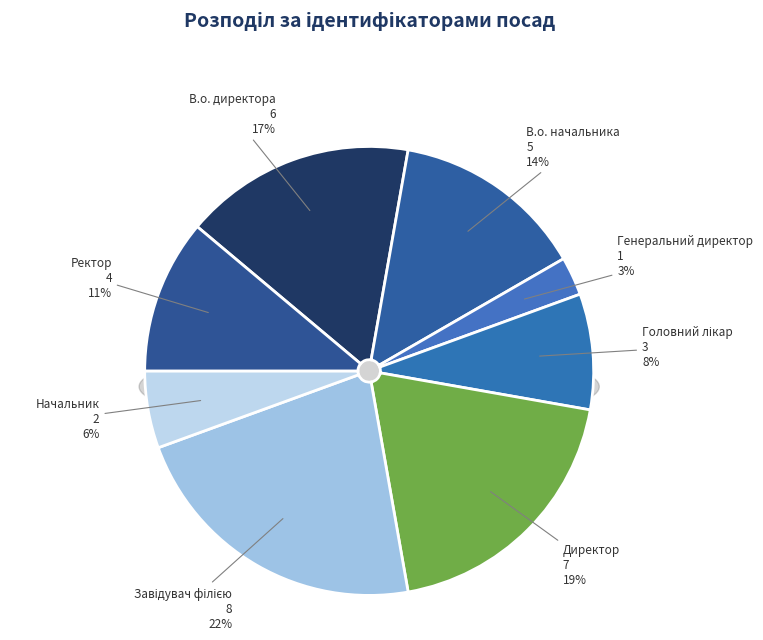

Does В.о. директора represent more than half of the total?

No